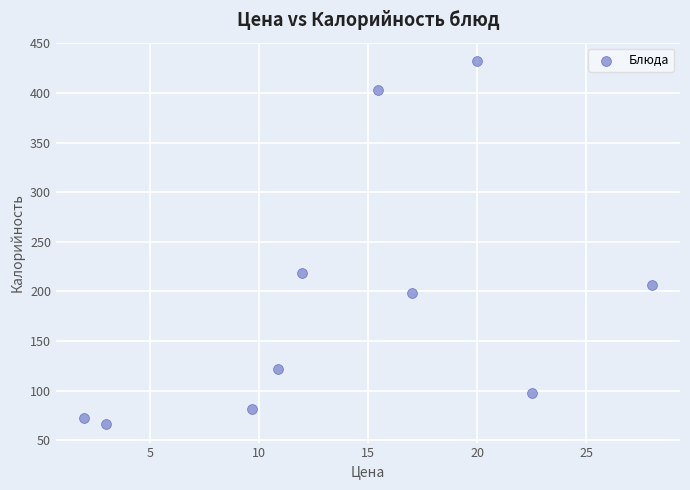

What Y value in the scatter plot is closest to 249?

219.0